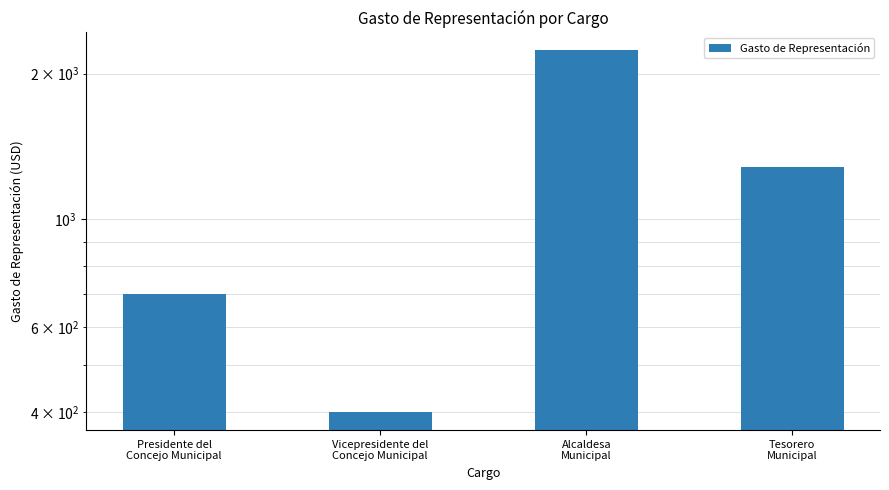

The chart shows a value of 400.0 at Vicepresidente del
Concejo Municipal. True or false?

True